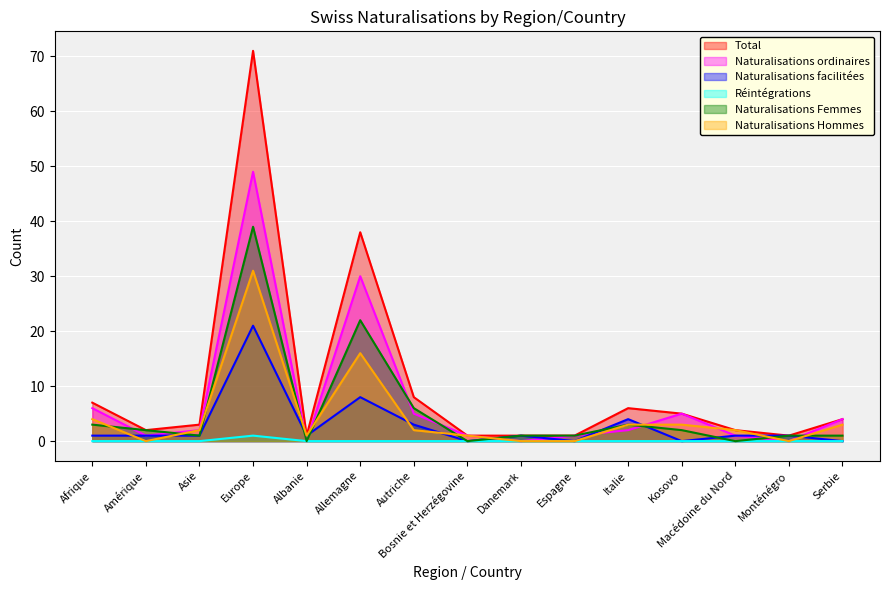

Count the number of data series in this chart.

6